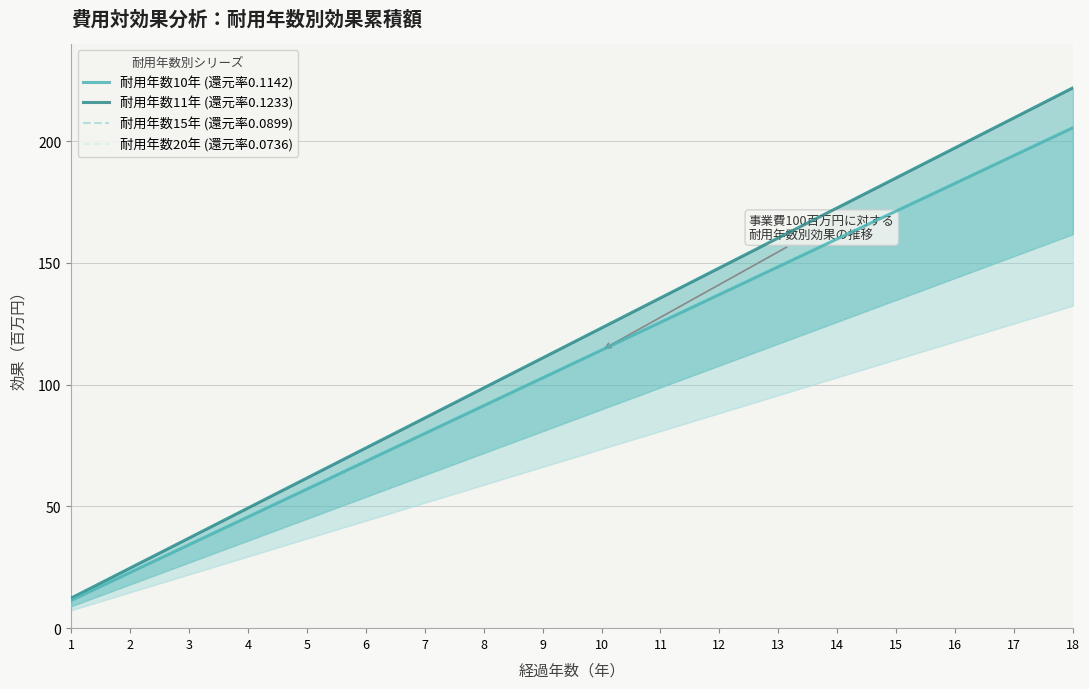

What are all the series names shown in the legend?

耐用年数10年 (還元率0.1142), 耐用年数11年 (還元率0.1233), 耐用年数15年 (還元率0.0899), 耐用年数20年 (還元率0.0736)